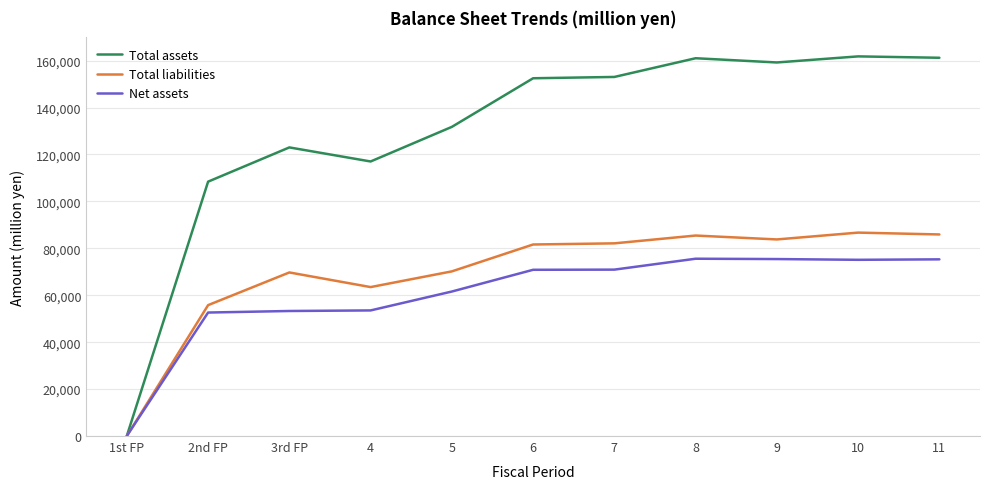

Is the value of Net assets at 11 greater than the value of Total assets at 4?

No